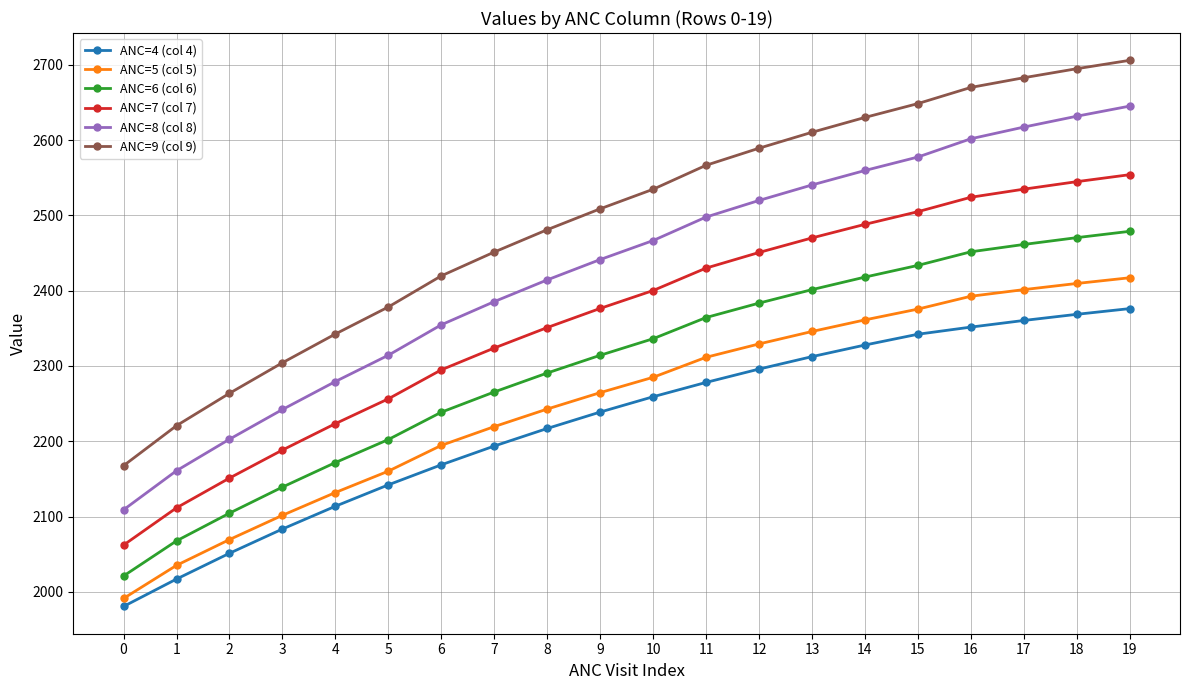

What is the value of the ANC=5 (col 5) point at the 15th from the left?

2361.2